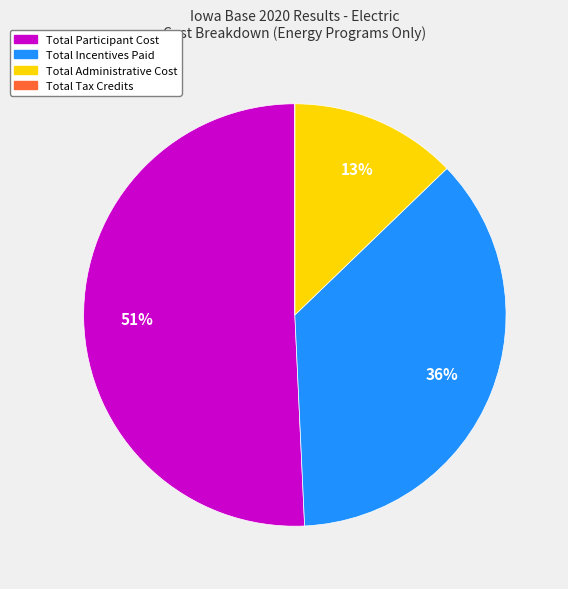

Does Total Incentives Paid account for over 50% of the chart?

No